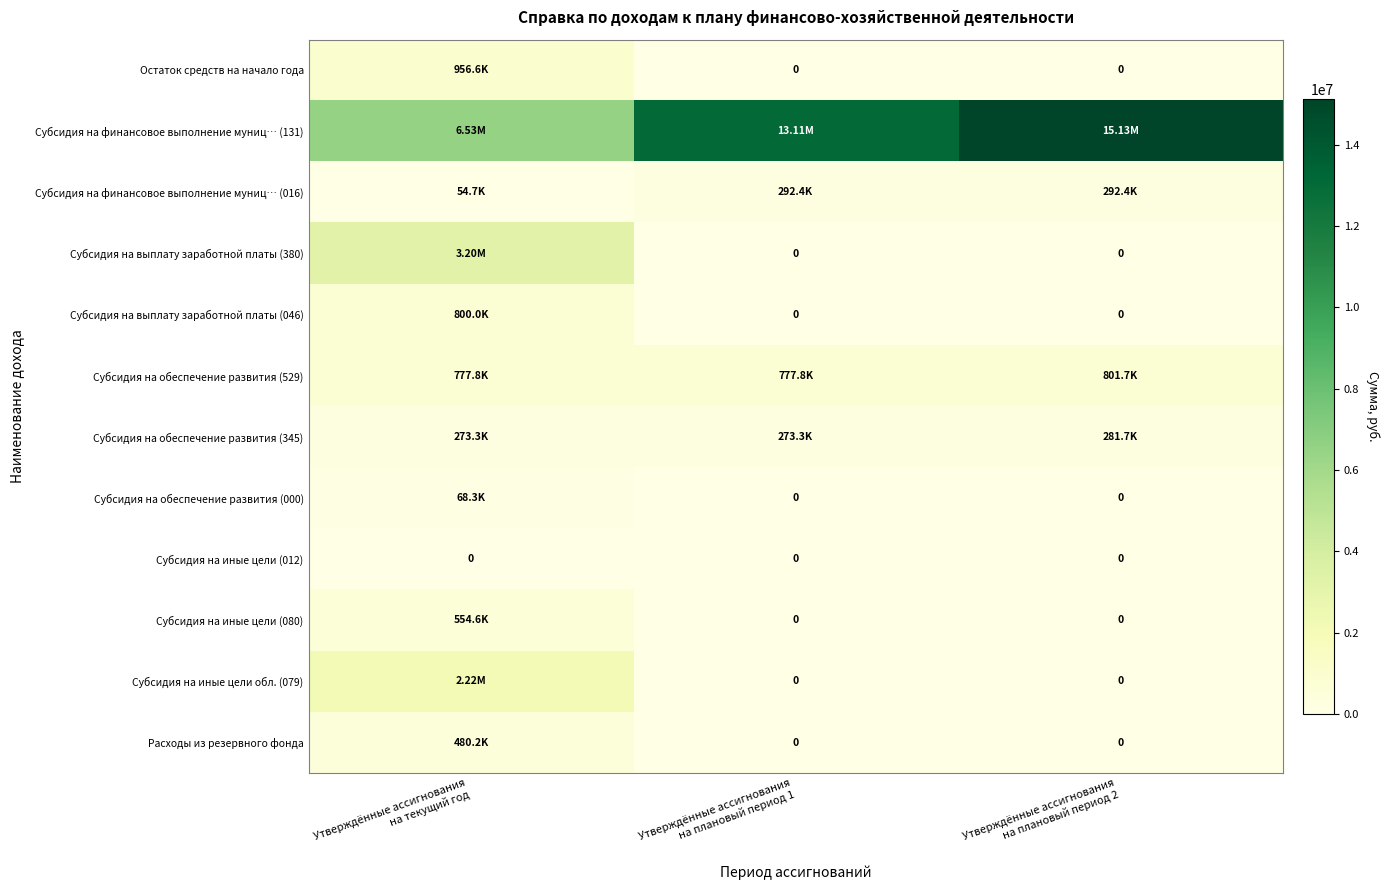

Is it true that Субсидия на иные цели (080) equals 0.0 at Утверждённые ассигнования на плановый период 2?

True